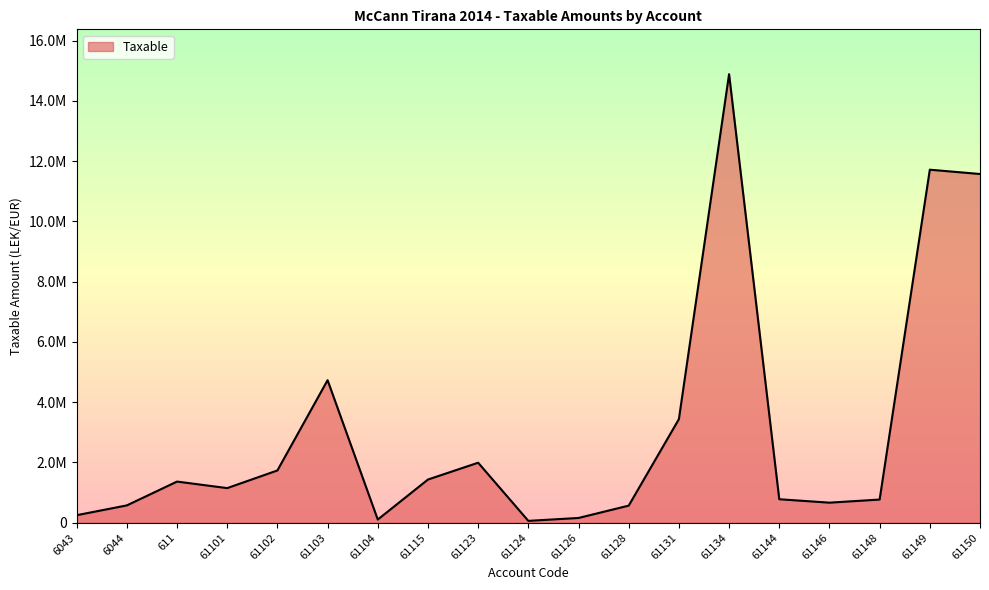

Approximately how many times larger is the value at 61102 compared to 61124?

28.1